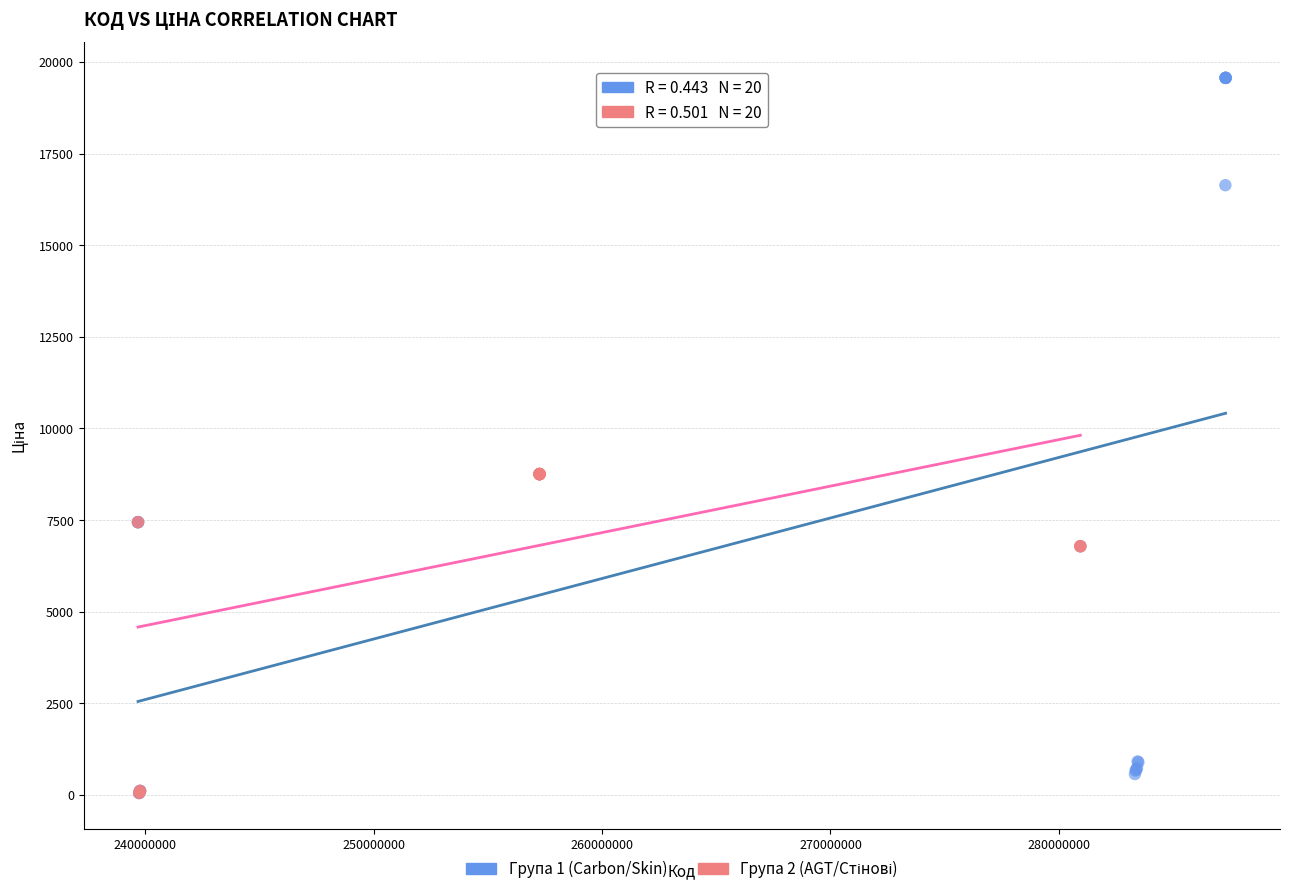

Which series has the largest Y range (max minus min)?

Група 1 (Carbon/Skin)